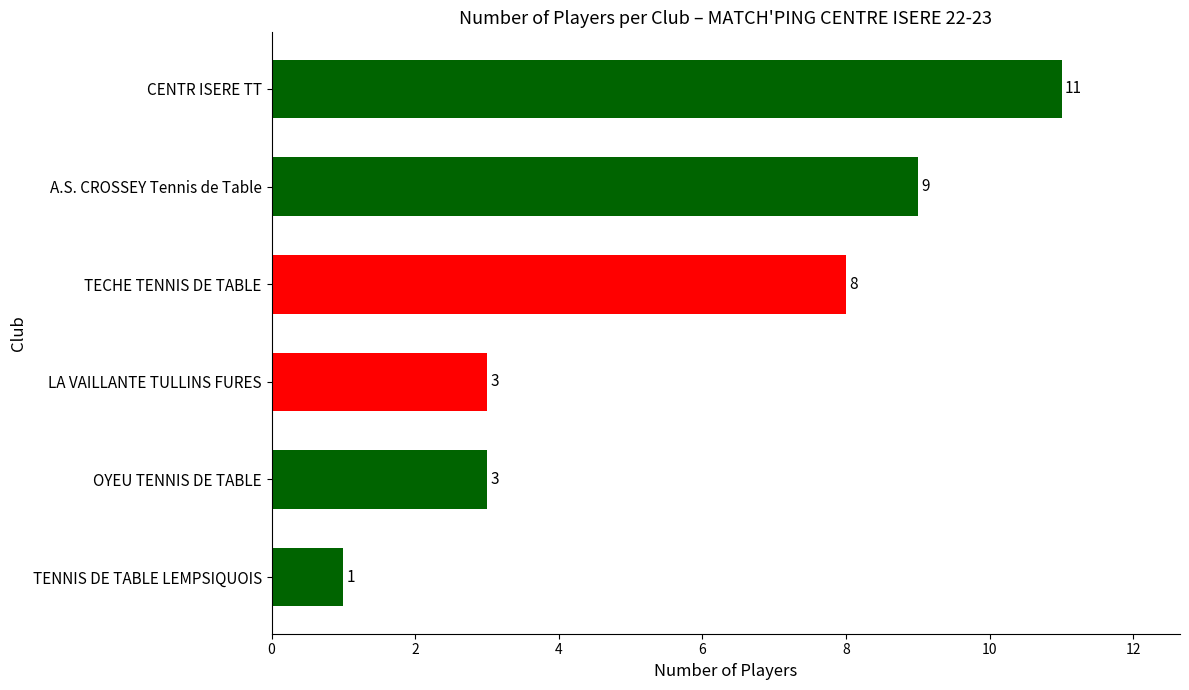

The value at LA VAILLANTE TULLINS FURES is 3. True or false?

True